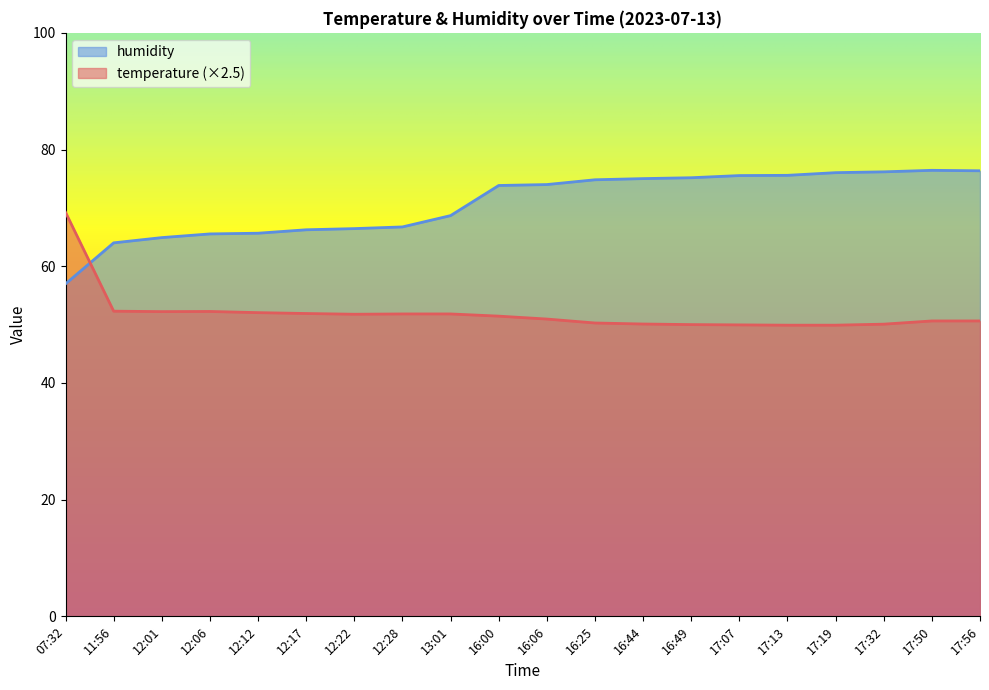

What is the difference between the temperature values at 17:07 and 12:06?

2.3